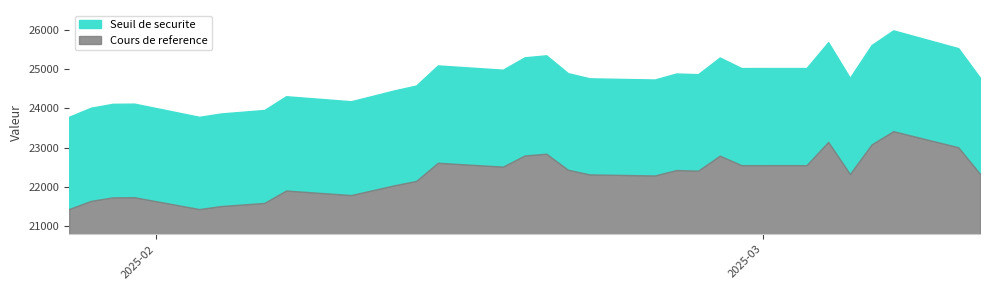

Which series changed the most between 2025-03-13 and 2025-02-21?

Cours de reference